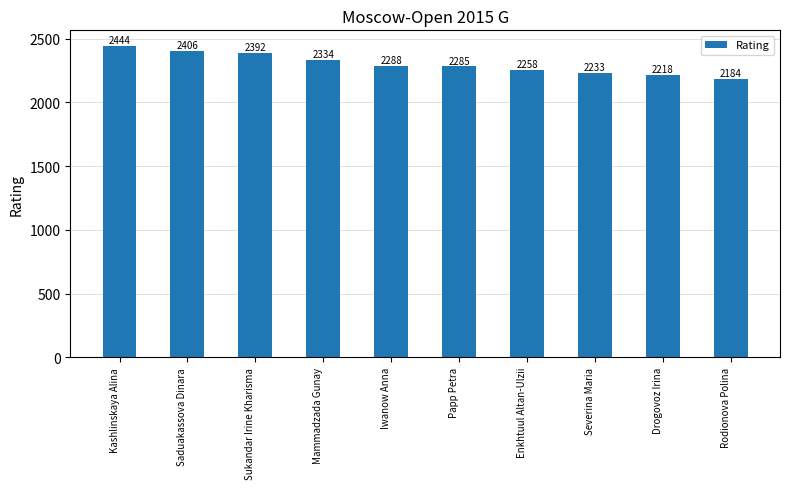

What is the difference between the values at Severina Maria and Rodionova Polina?

49